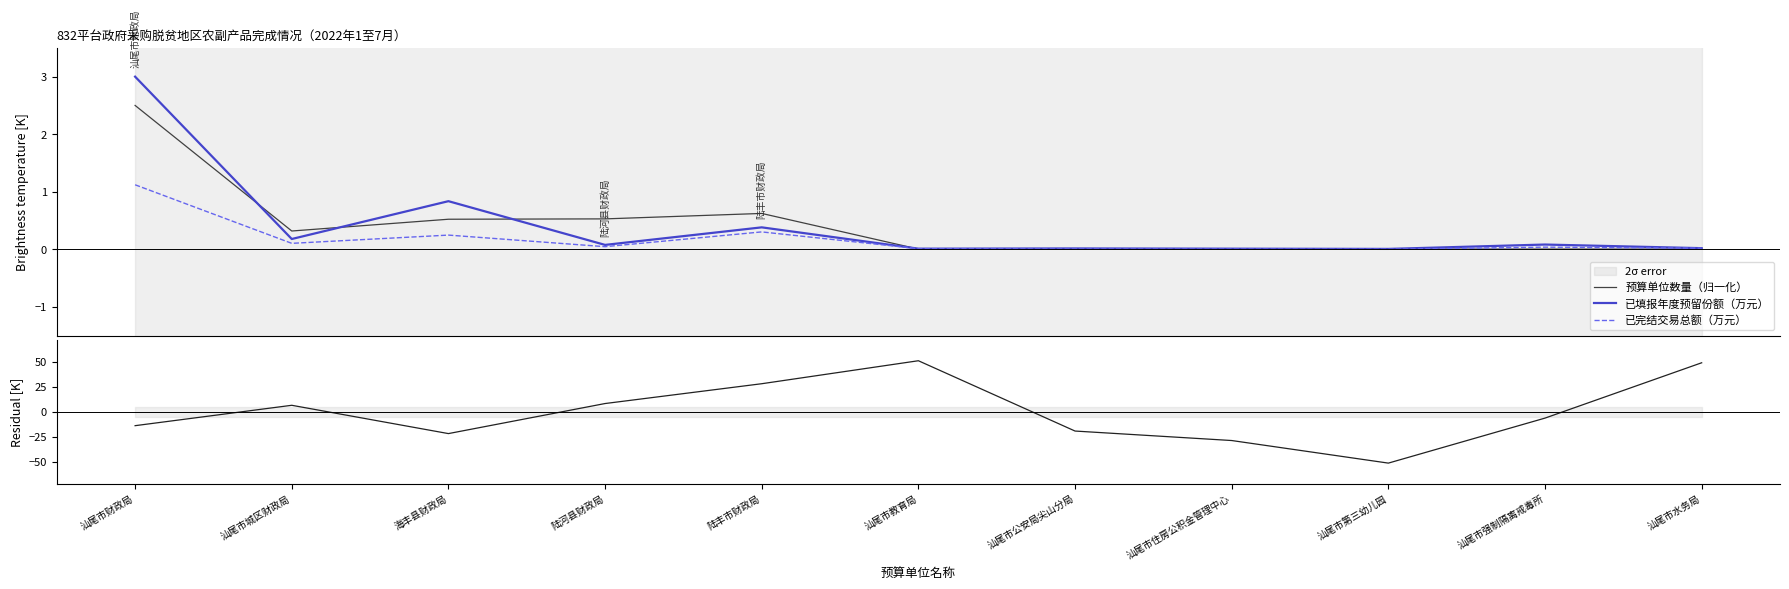

What is the difference between the 已填报年度预留份额（万元） values at 汕尾市公安局尖山分局 and 汕尾市城区财政局?

0.2